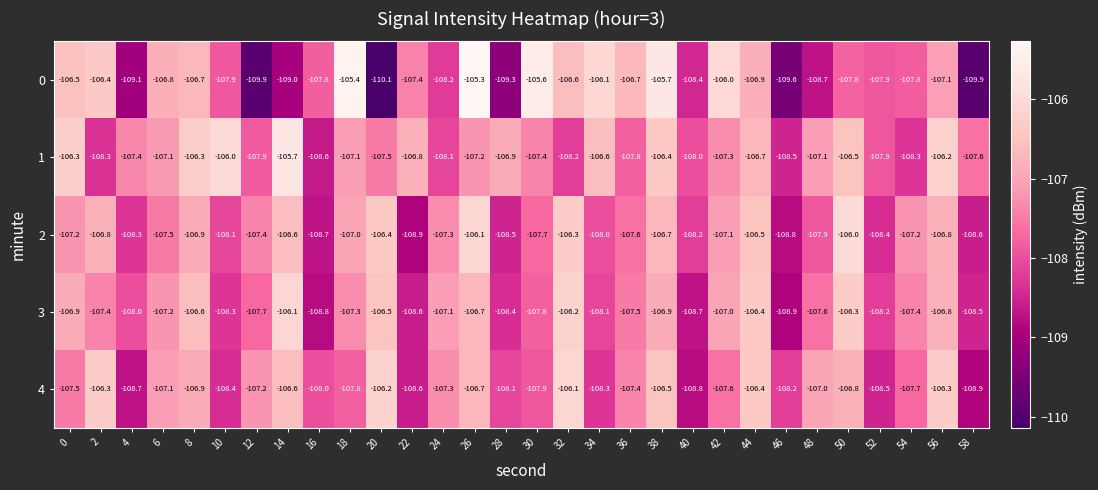

At which label is 2 closest to -107?

18